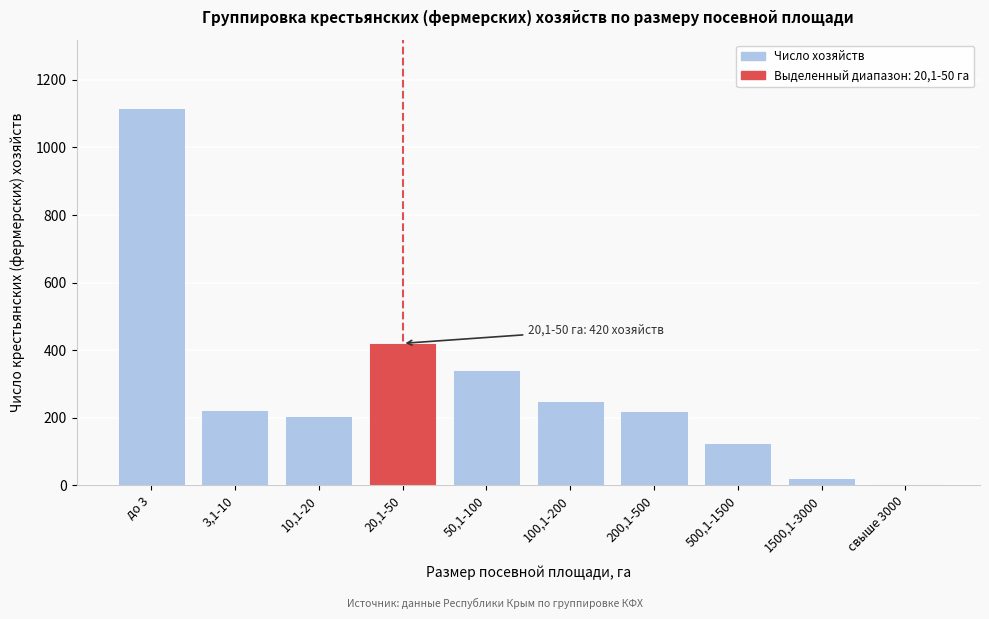

What is the change in value from 100,1-200 to 200,1-500?

-27